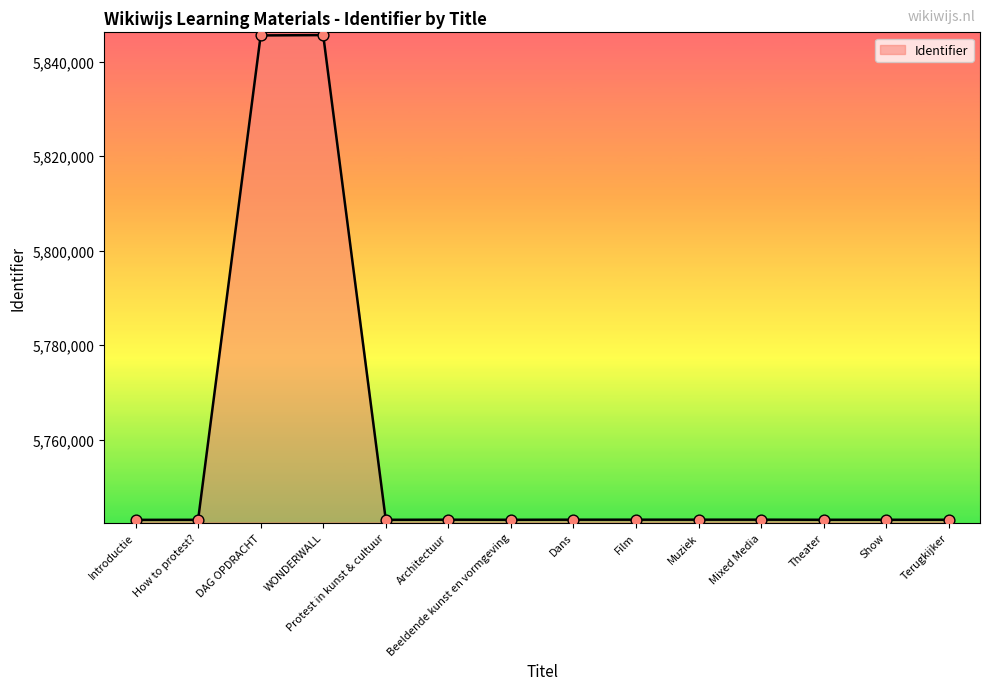

What is the ratio of the value at Beeldende kunst en vormgeving to the value at Film?

1.0